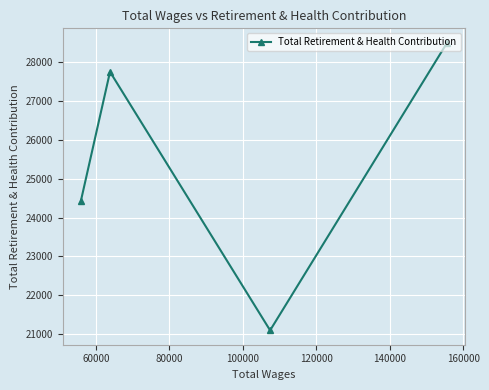

How many lines are shown in the chart?

1